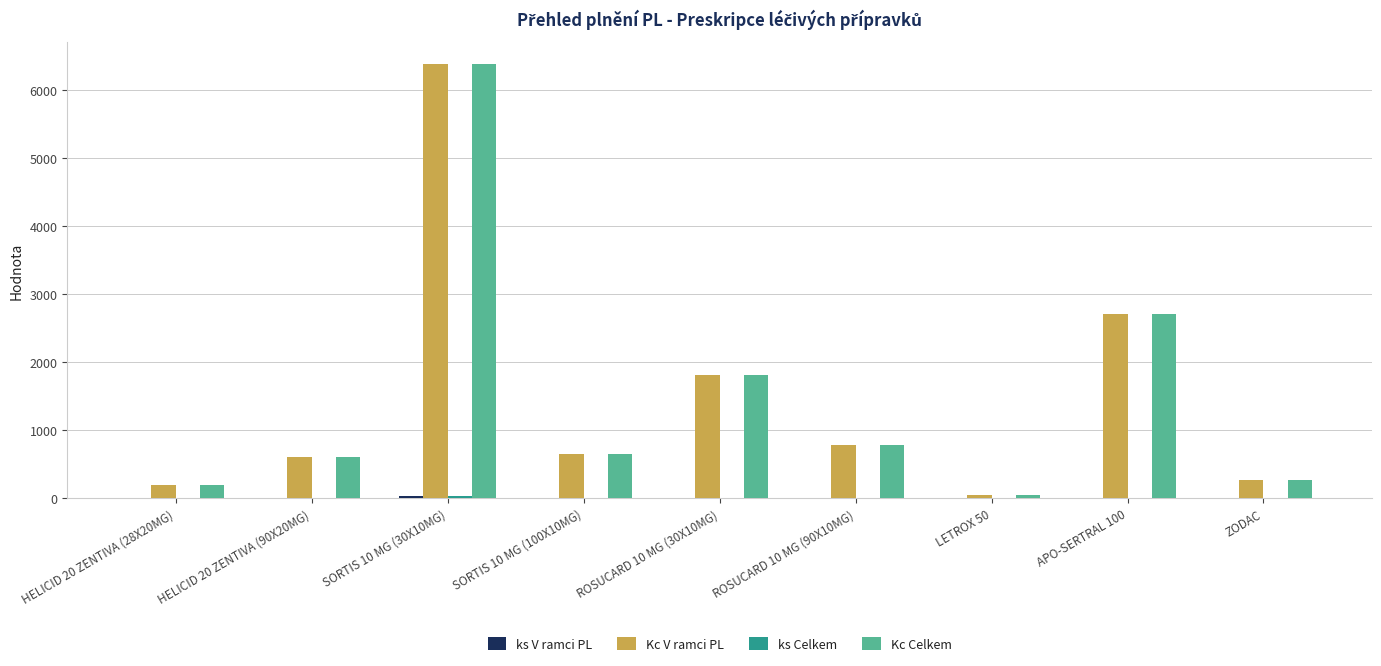

What is the maximum value shown in the chart?

6387.2